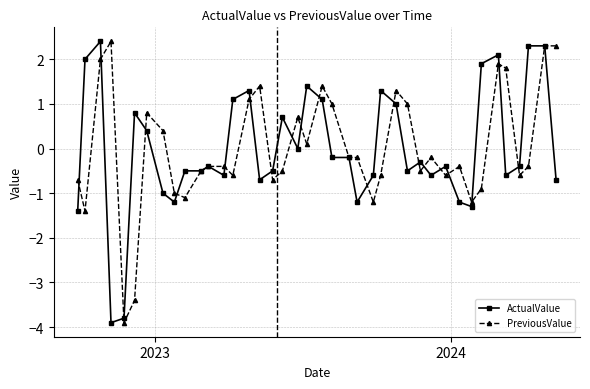

What is the minimum value for PreviousValue?

-3.9